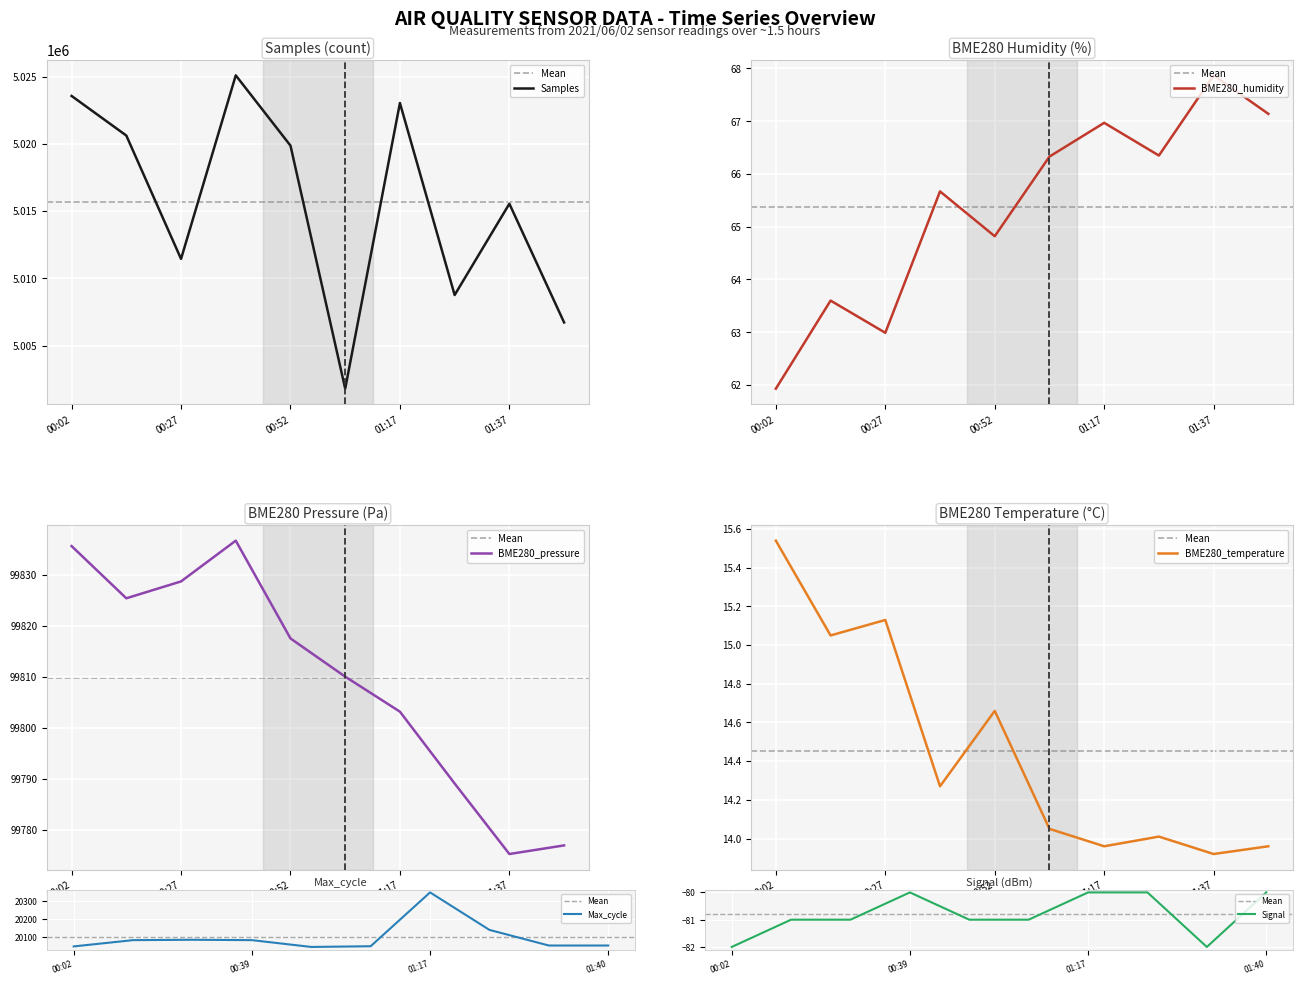

Read the BME280_temperature value at 00:02.

15.5